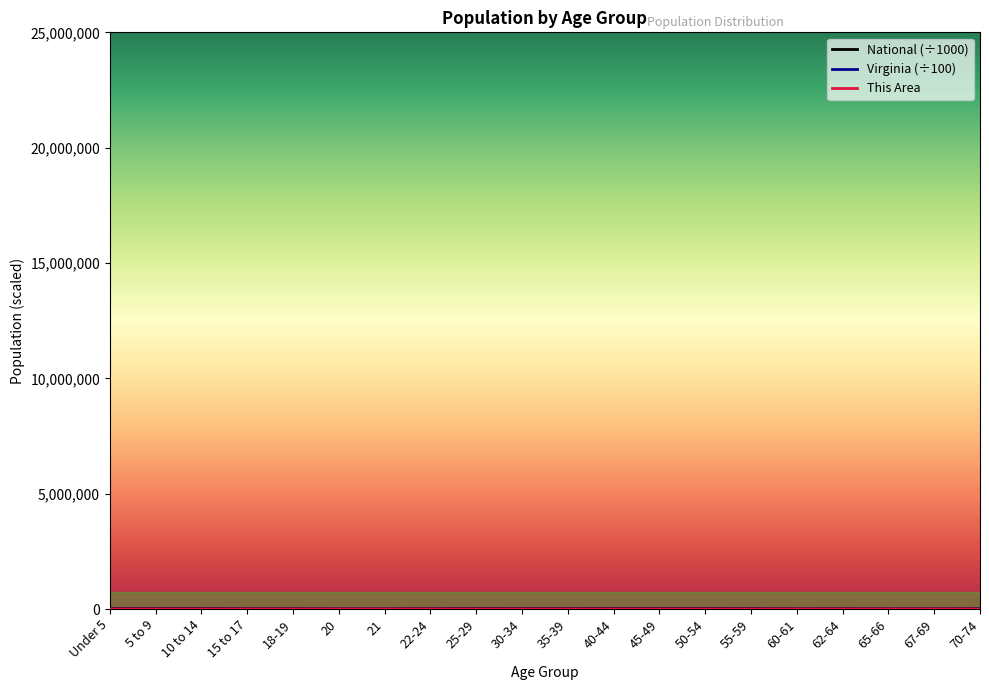

What is the sum of all National values?

290191.0